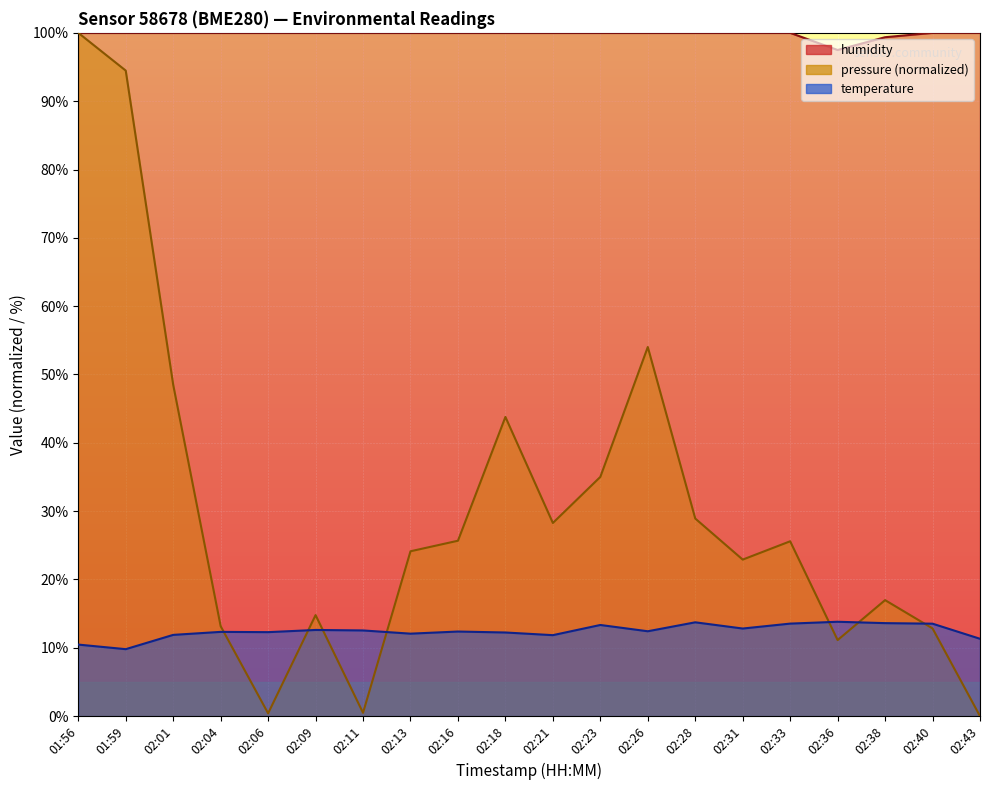

What is the approximate value of temperature at 02:09?

12.6